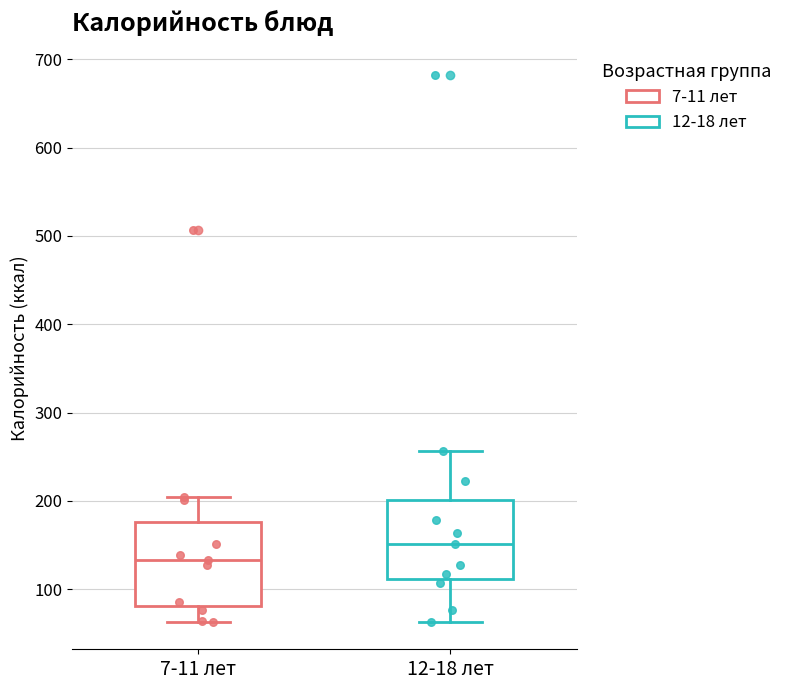

Reading left to right, transcribe this box plot: for each box, give where its median line is, the range the box spans, and where its two whiskers end, as read against the y-axis. The values are not printed on the chart, so give them approximately, as read against the axis.

7-11 лет: median 130, box 80 to 180, whiskers 60 to 210
12-18 лет: median 150, box 110 to 200, whiskers 60 to 260